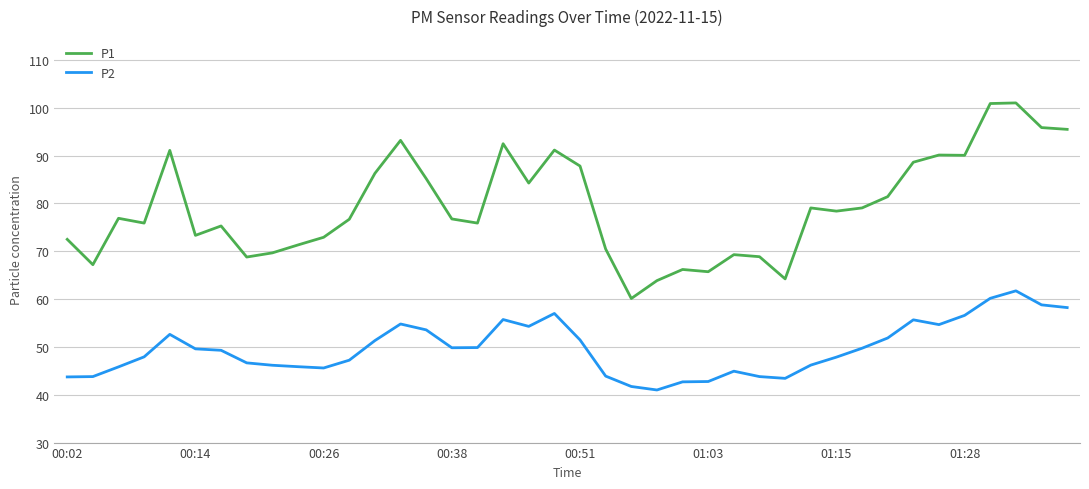

Rank the series by their average value, from highest to lowest.

P1, P2